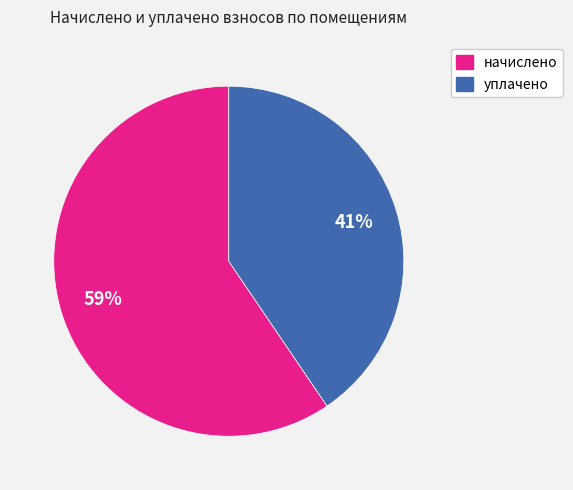

Is there any slice that represents more than half of the pie?

Yes